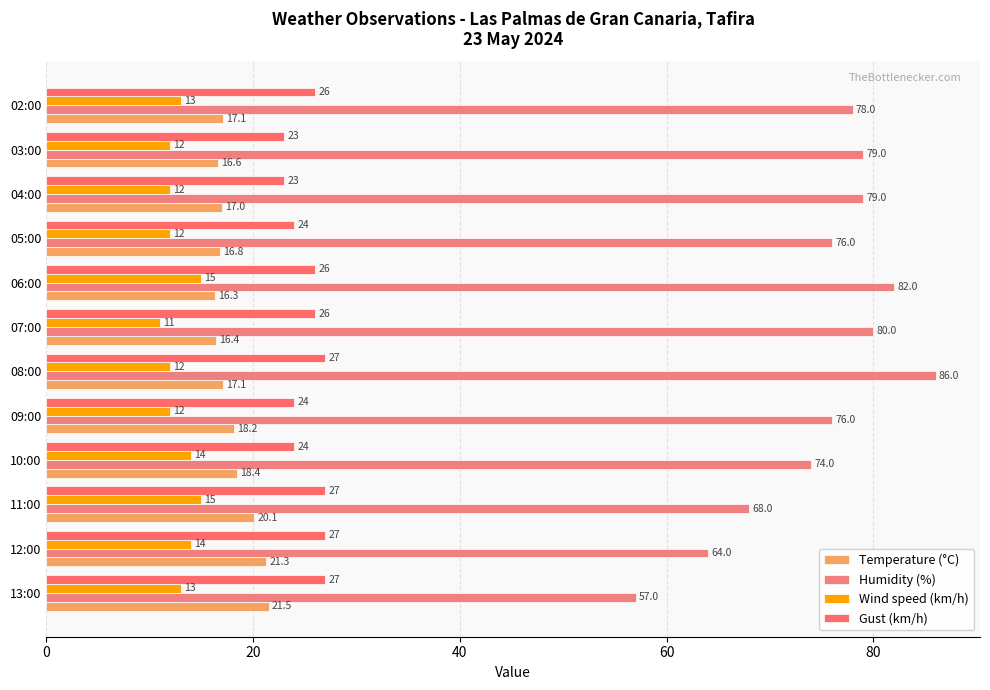

What is the lowest value of the Gust (km/h) series?

23.0